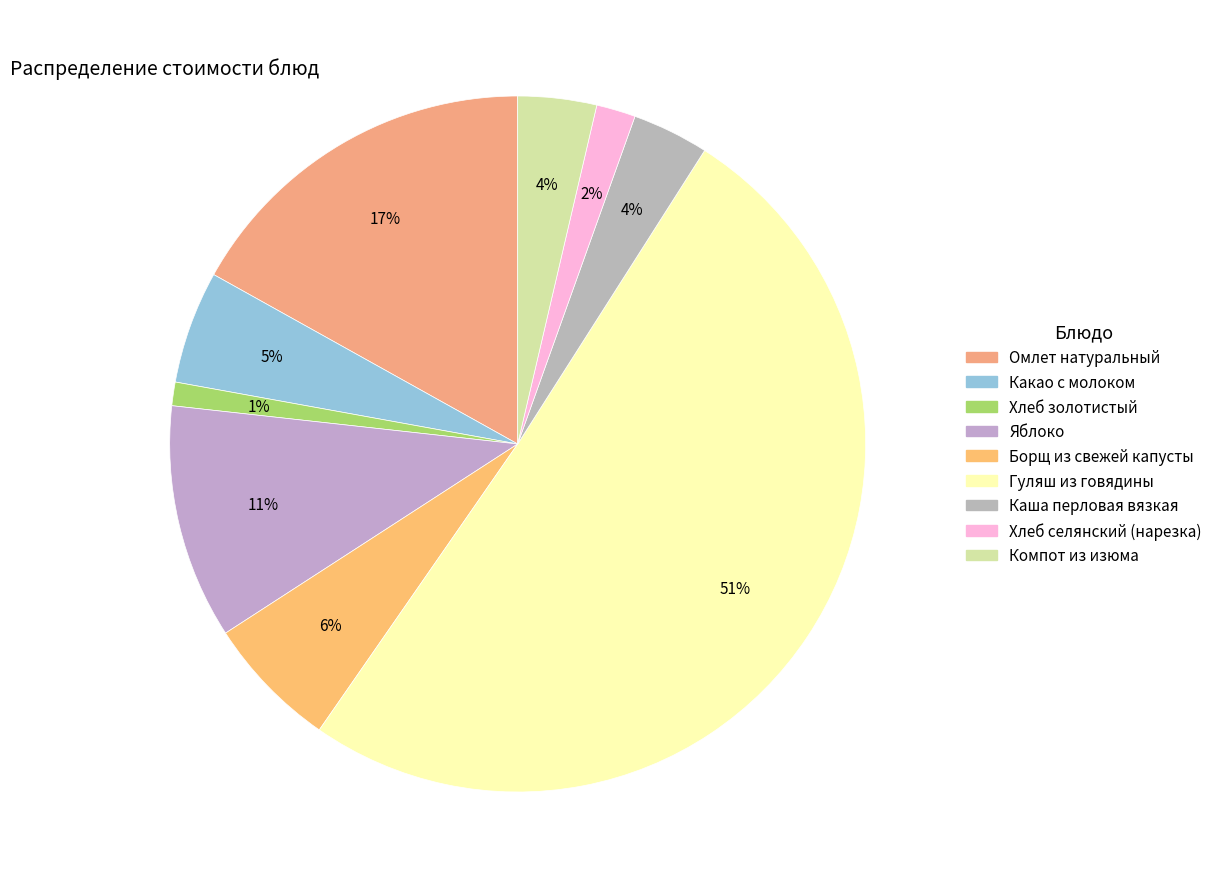

To the nearest percent, what percentage of the pie is Хлеб золотистый?

1%